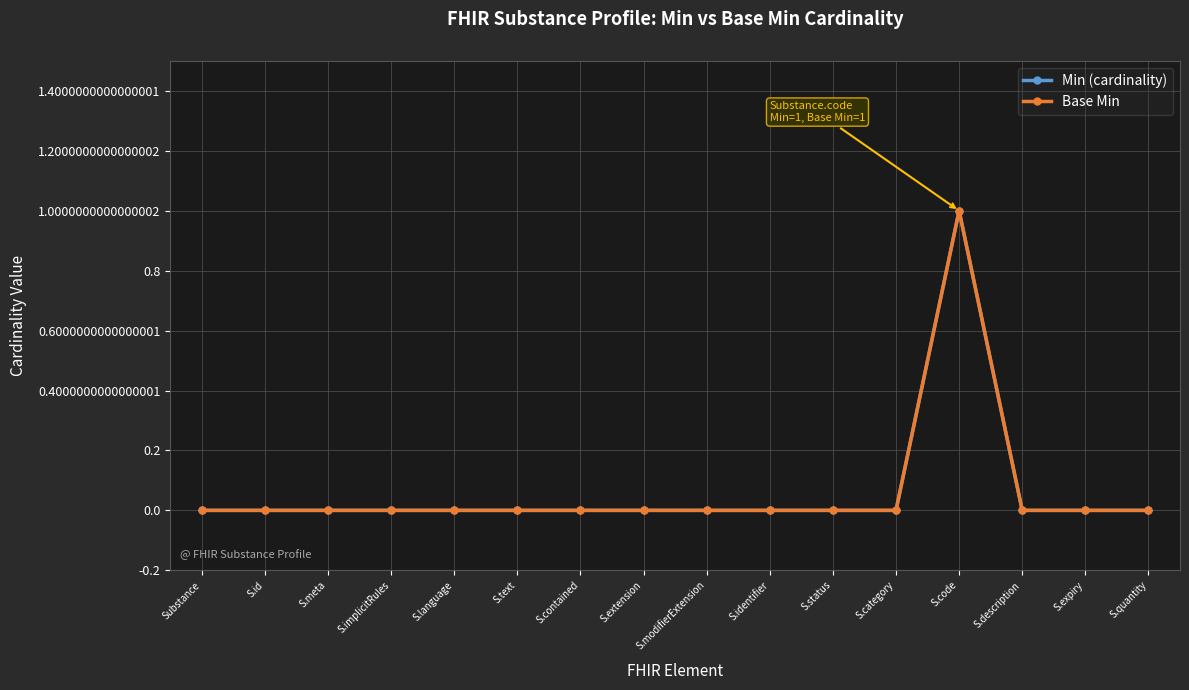

Is the value of Min (cardinality) at S.contained greater than the value of Base Min at S.quantity?

No